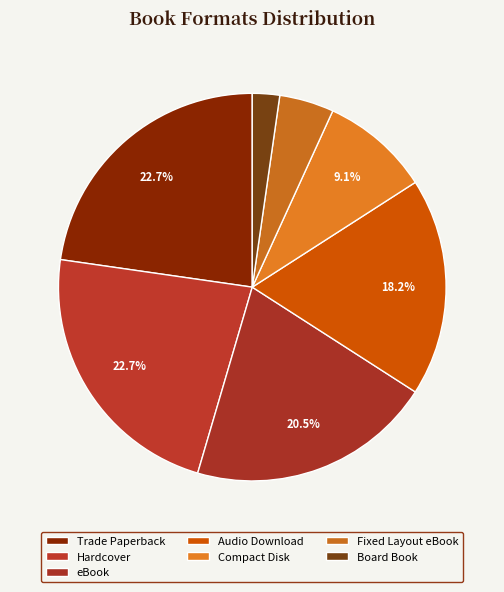

What is the largest slice in the pie chart?

Trade Paperback